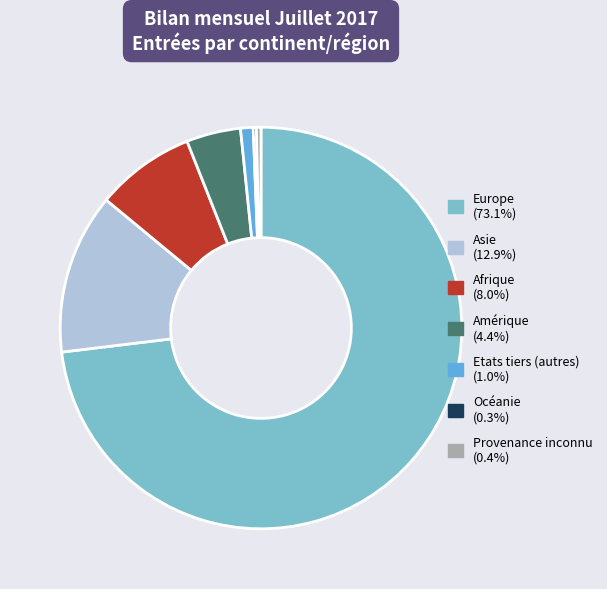

What is the ratio of the value at Amérique to the value at Afrique?

0.5